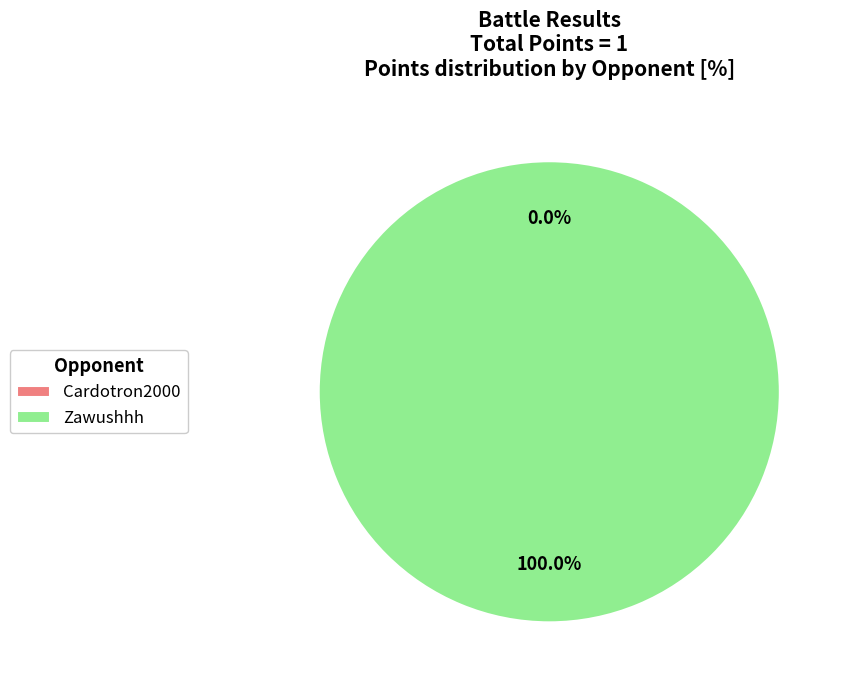

Is the sum of Zawushhh and Cardotron2000 greater than half?

Yes